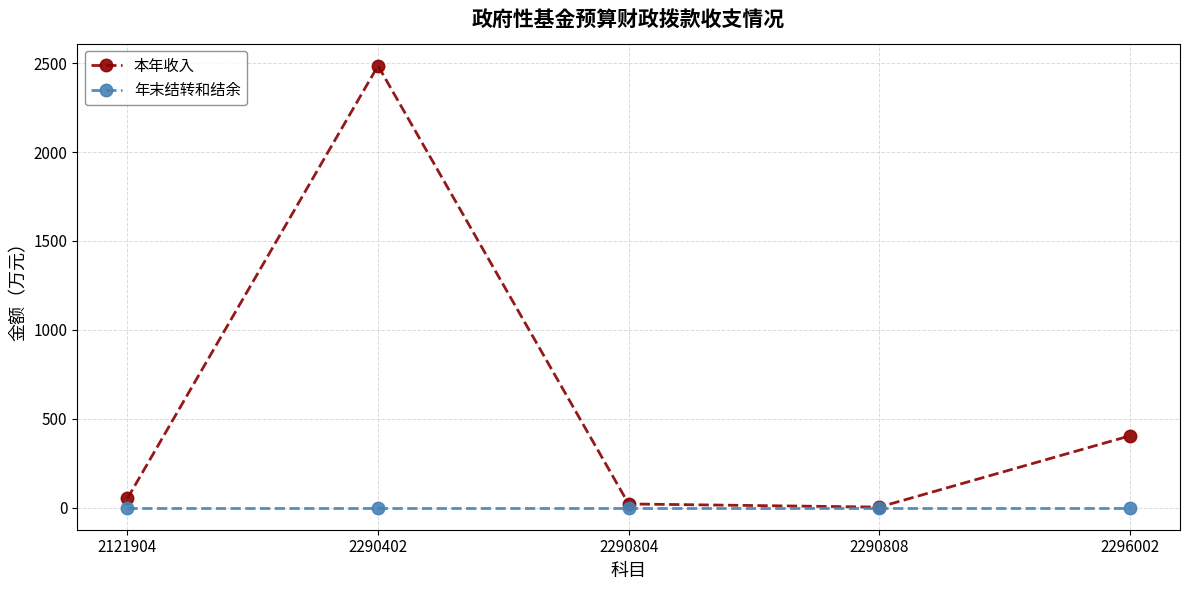

Is this an area chart (filled region under the line)?

No